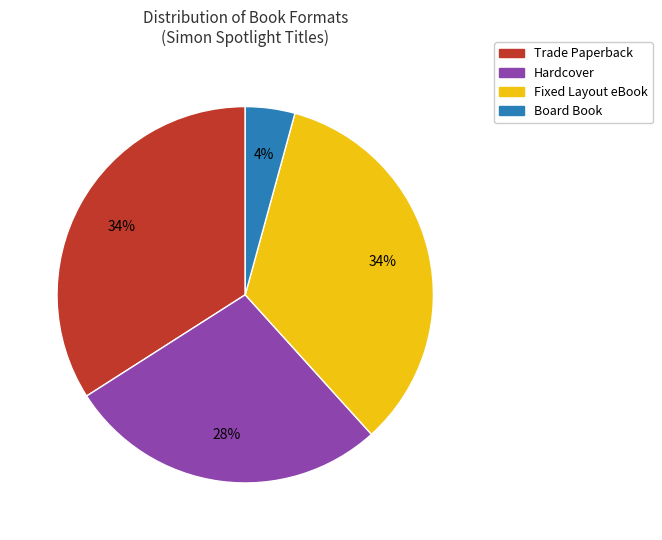

What is the smallest slice in the pie chart?

Board Book